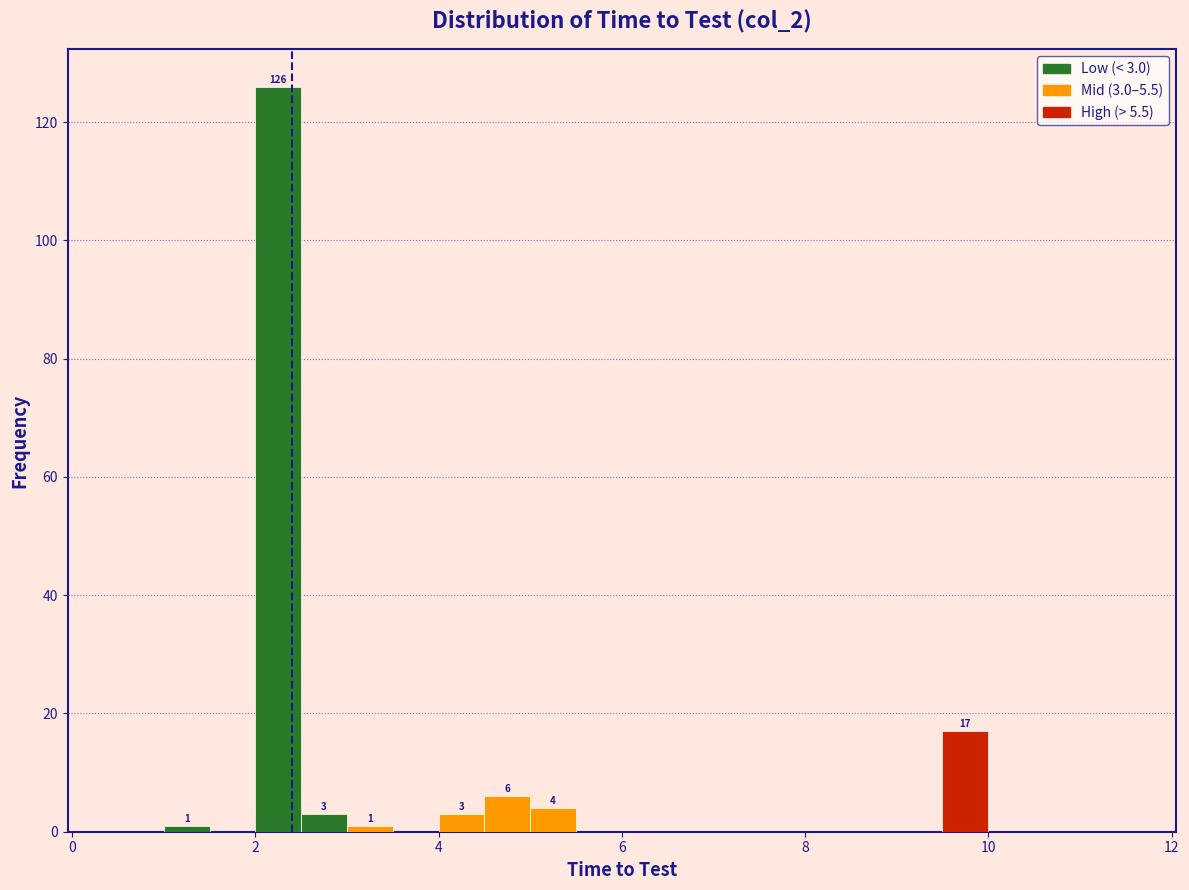

Around what value on the x-axis is the tallest bar? Give the approximate position of its centre, as read against the axis.

2.2